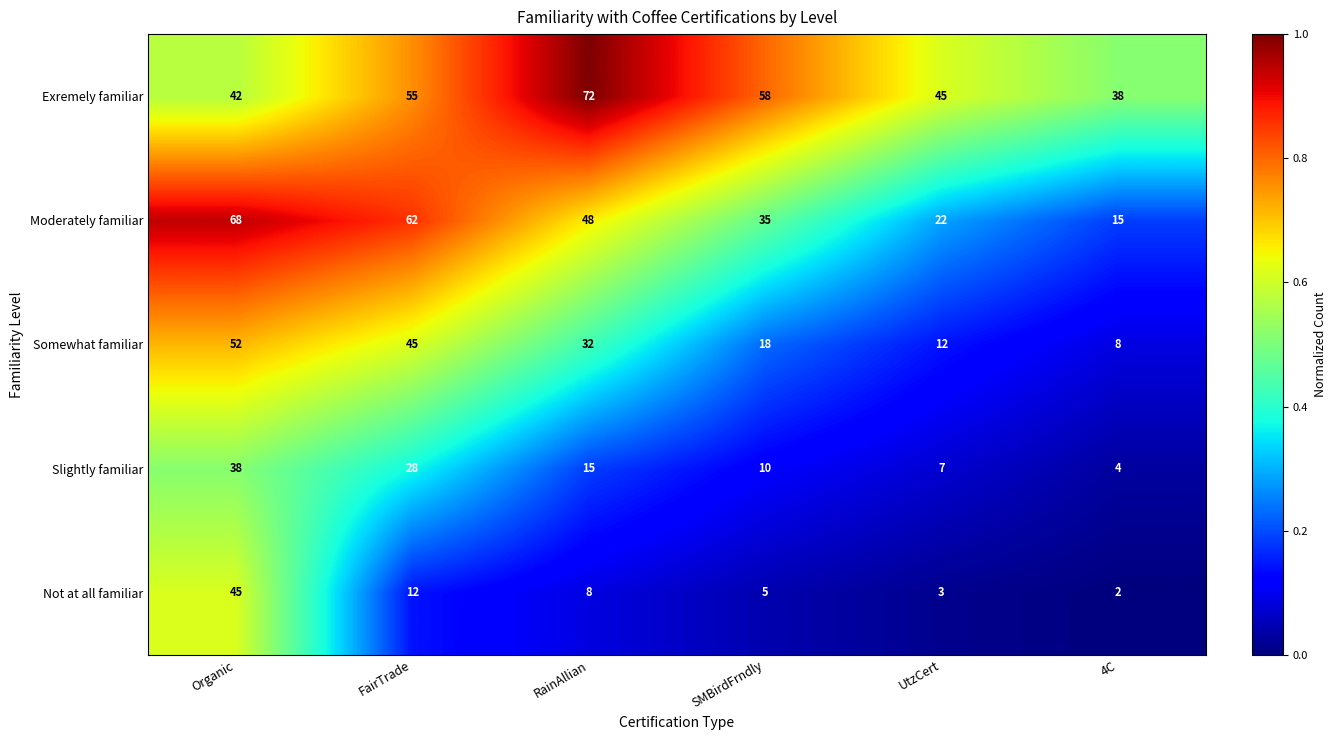

Which series has the largest total across all categories?

Exremely familiar